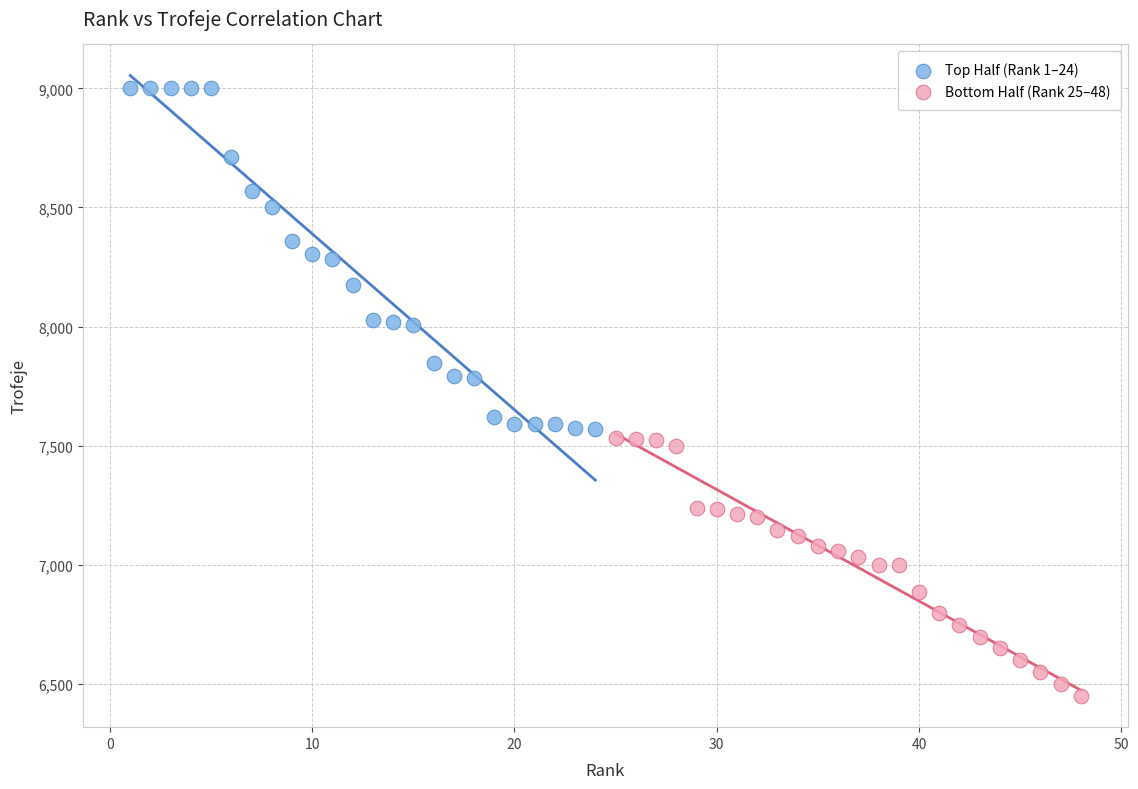

Which series has the largest Y range (max minus min)?

Top Half (Rank 1–24)